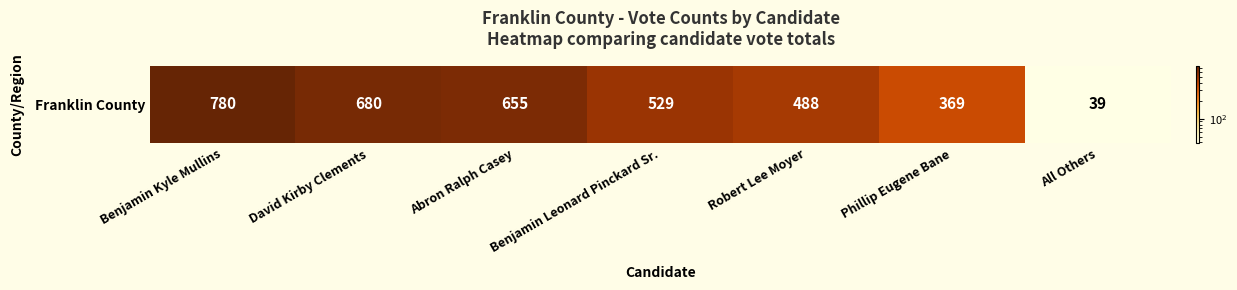

Where is the data nearest to the value 409?

Phillip Eugene Bane